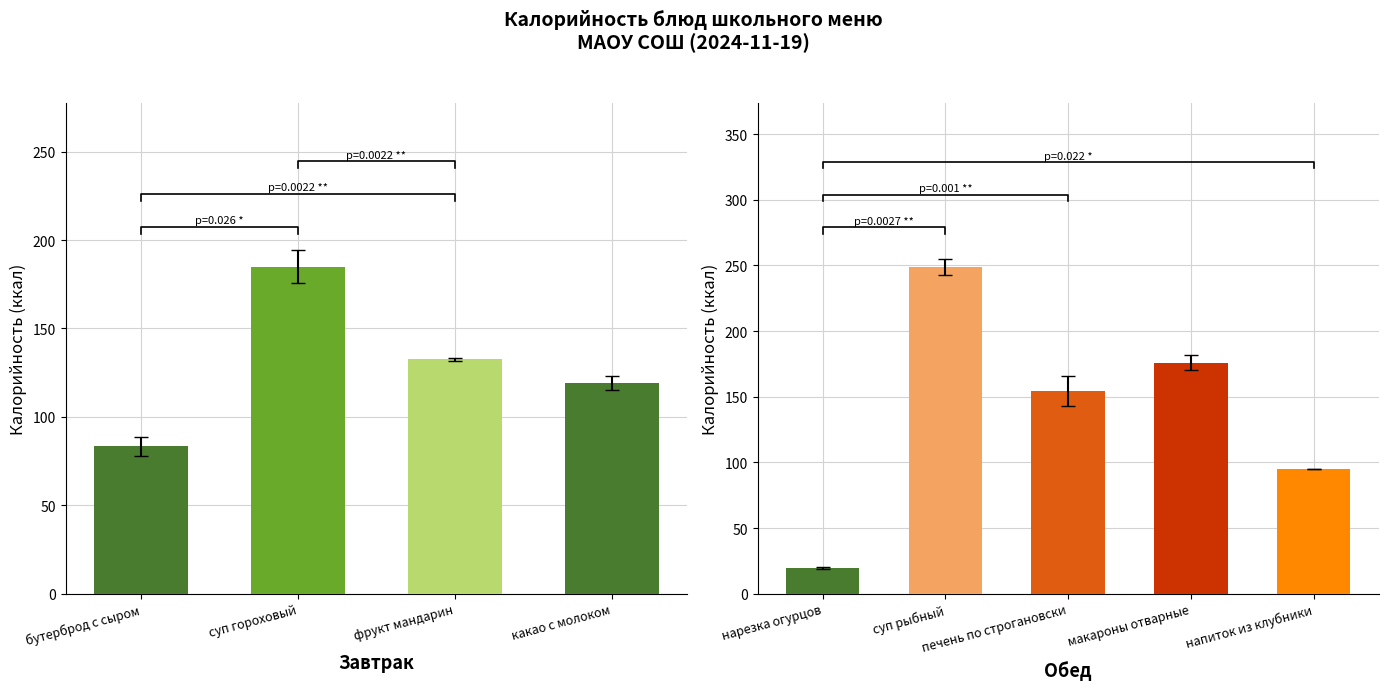

Which series has the largest total across all categories?

Калорийность